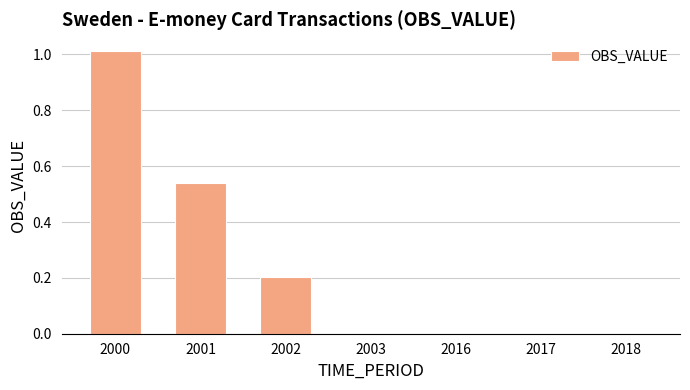

Does the chart contain stacked bars?

No